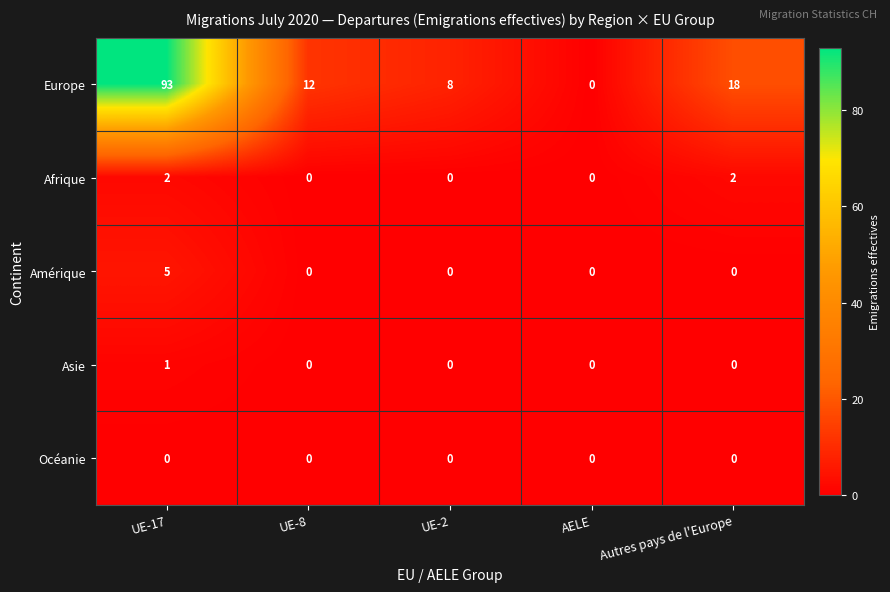

How many Amérique values are between 0 and 1?

4